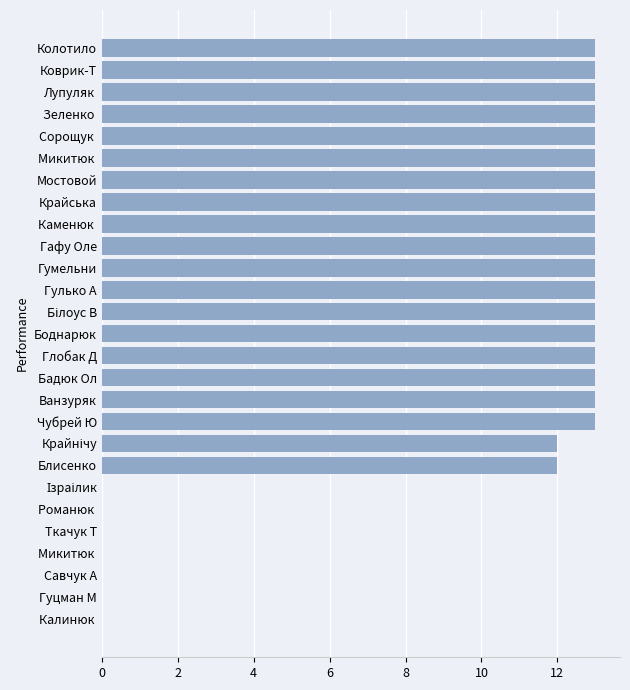

What is the maximum value shown in the chart?

13